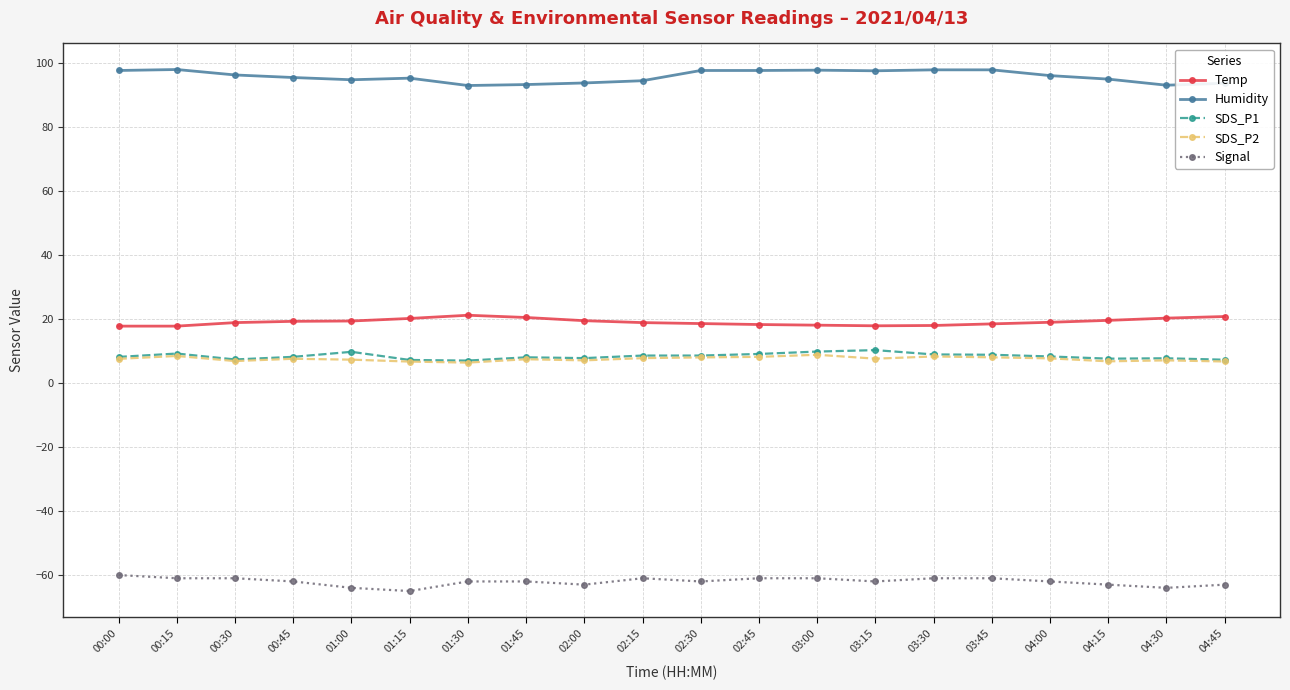

What is the spread (max minus min) of values at 01:30?

155.0